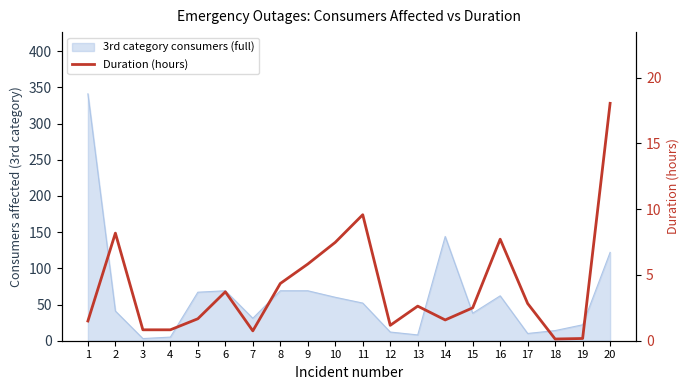

Between 10 and 20, which is larger?

20